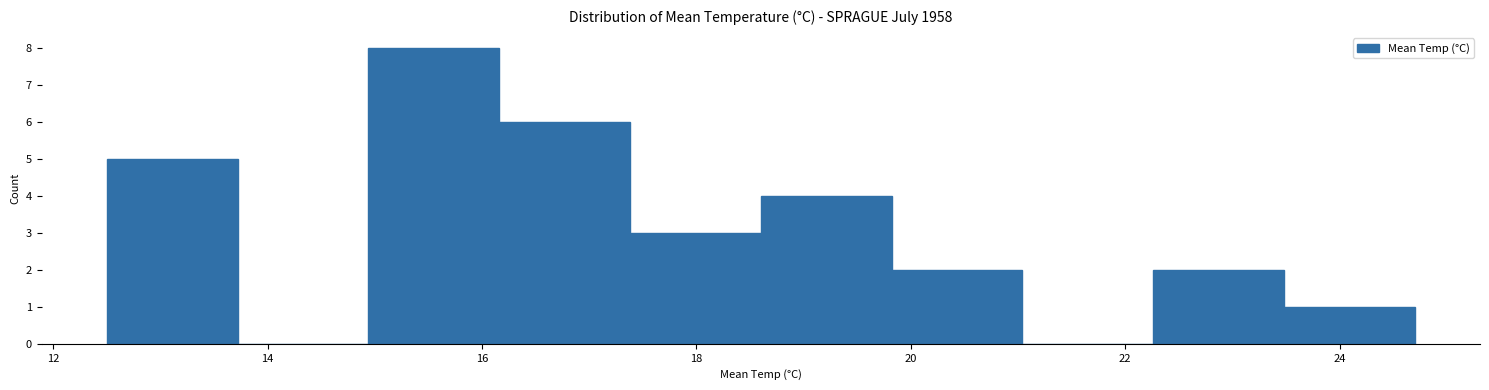

Reading left to right, transcribe this chart: for each bar, give the range it covers on the x-axis and its height. Neither the bar edges nor the heights are printed on the chart, so give them approximately, as read against the axes.

12.50 to 13.72: 5
13.72 to 14.94: 0
14.94 to 16.16: 8
16.16 to 17.38: 6
17.38 to 18.60: 3
18.60 to 19.82: 4
19.82 to 21.04: 2
21.04 to 22.26: 0
22.26 to 23.48: 2
23.48 to 24.70: 1